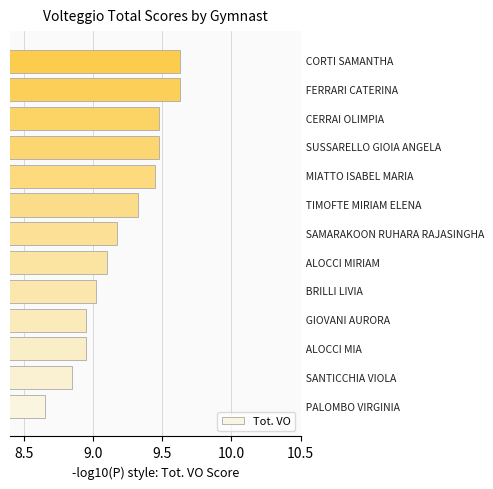

How many distinct data groups are displayed?

1